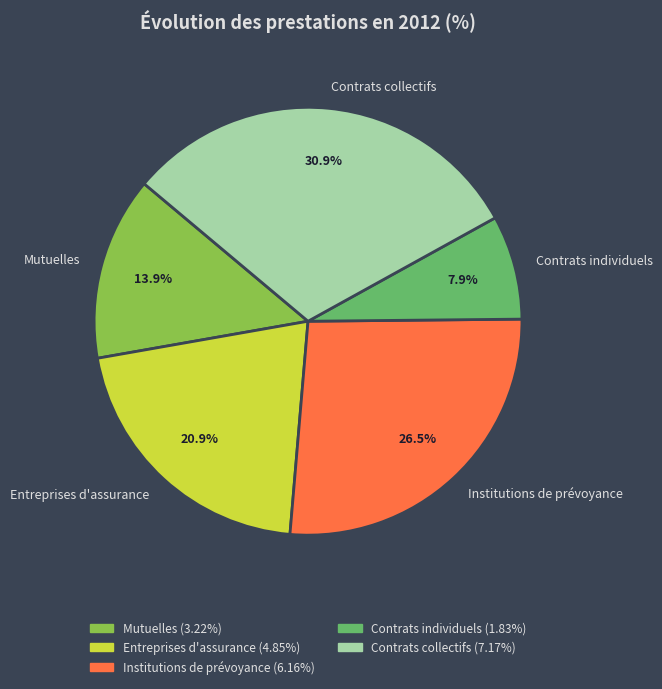

To the nearest percent, what portion does Contrats collectifs represent?

31%